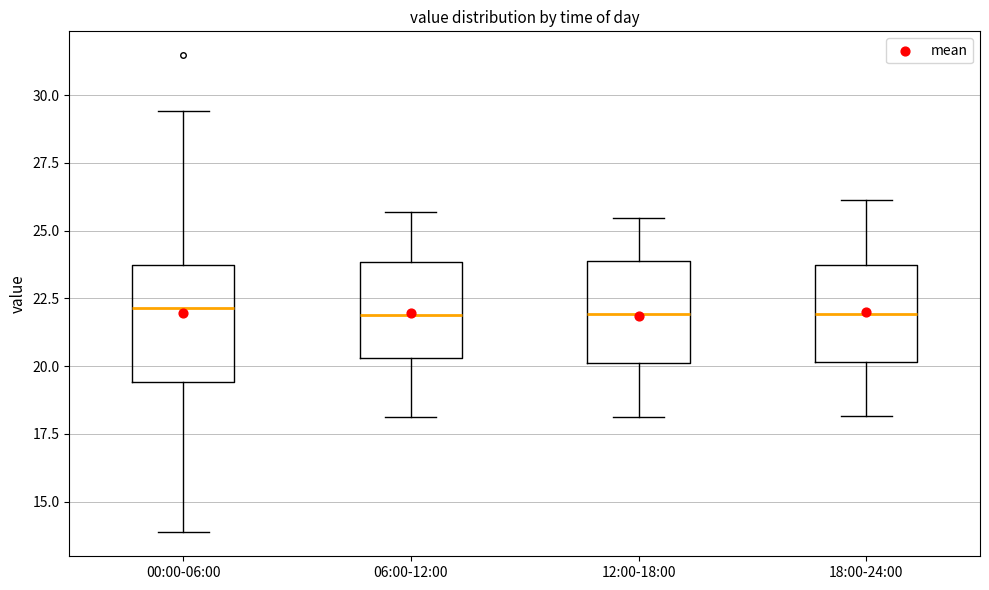

Reading left to right, transcribe this box plot: for each box, give where its median line is, the range the box spans, and where its two whiskers end, as read against the y-axis. The values are not printed on the chart, so give them approximately, as read against the axis.

00:00-06:00: median 22.0, box 19.5 to 23.5, whiskers 14.0 to 29.5
06:00-12:00: median 22.0, box 20.5 to 24.0, whiskers 18.0 to 25.5
12:00-18:00: median 22.0, box 20.0 to 24.0, whiskers 18.0 to 25.5
18:00-24:00: median 22.0, box 20.0 to 24.0, whiskers 18.0 to 26.0